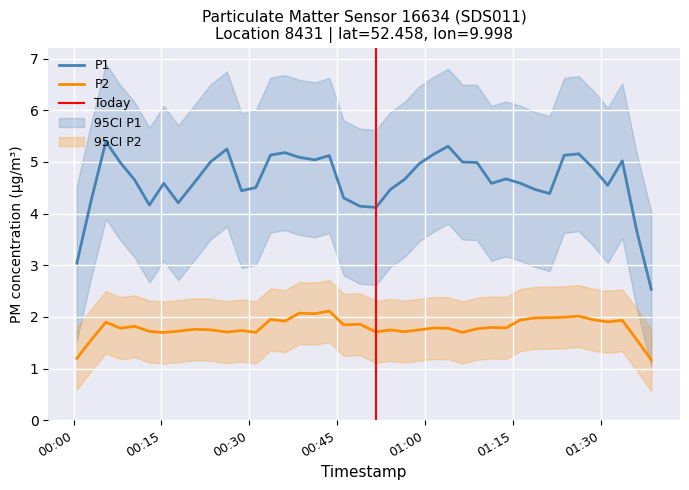

What is the lowest value of the P2 series?

1.2